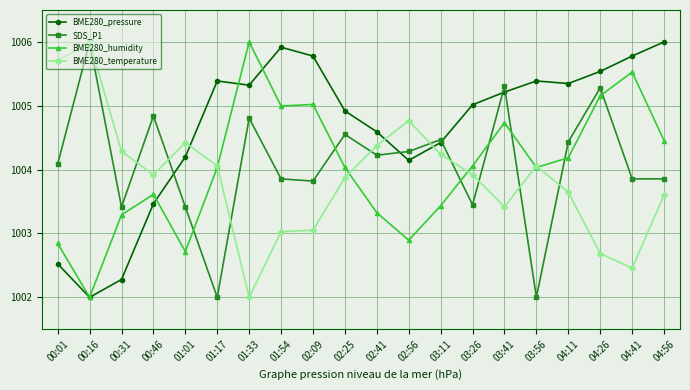

What is the difference between the BME280_temperature values at 04:41 and 00:31?

1.8